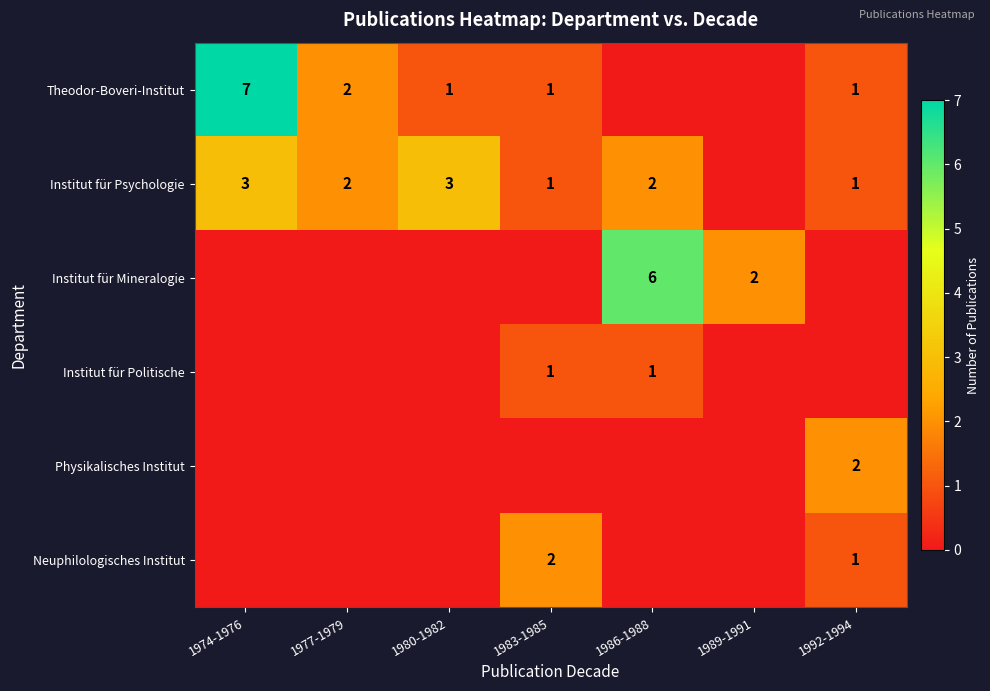

True or false: Institut für Psychologie has a value of 0 at 1983-1985.

False